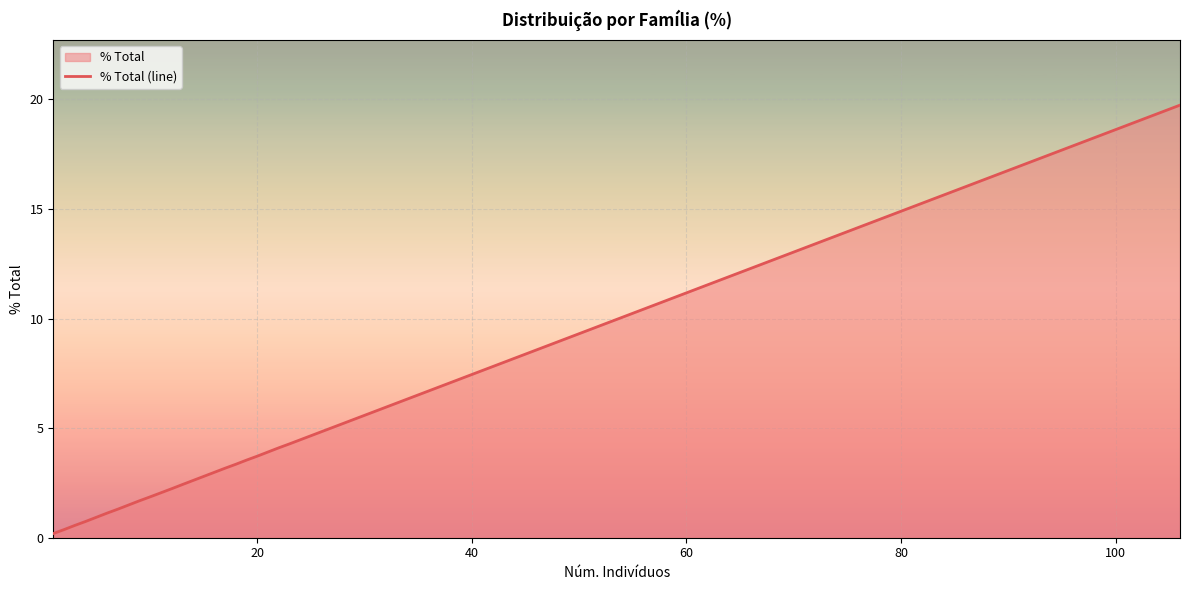

What is the difference between the maximum and minimum values?

19.5